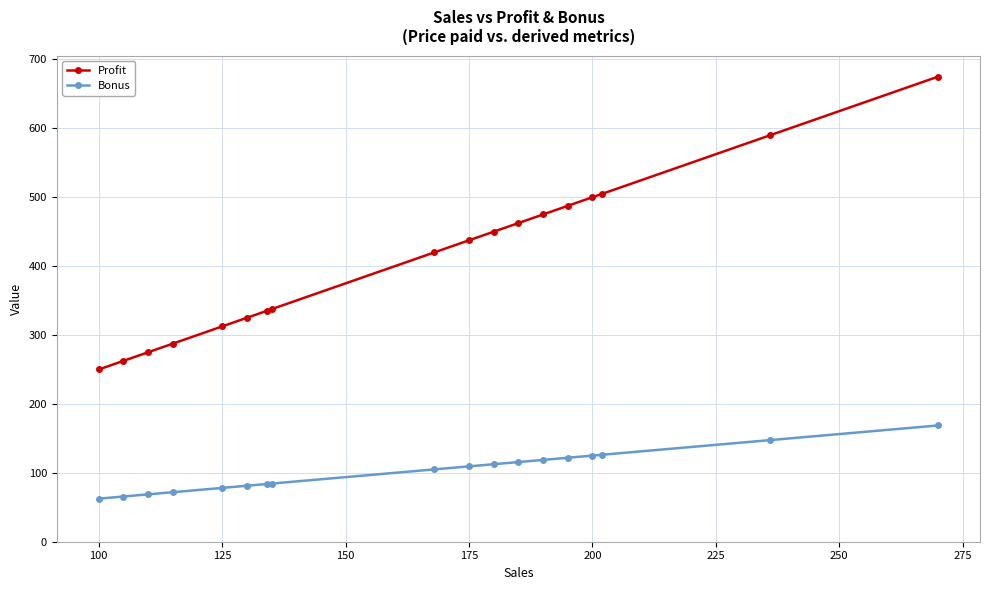

What is the minimum value shown in the chart?

62.5